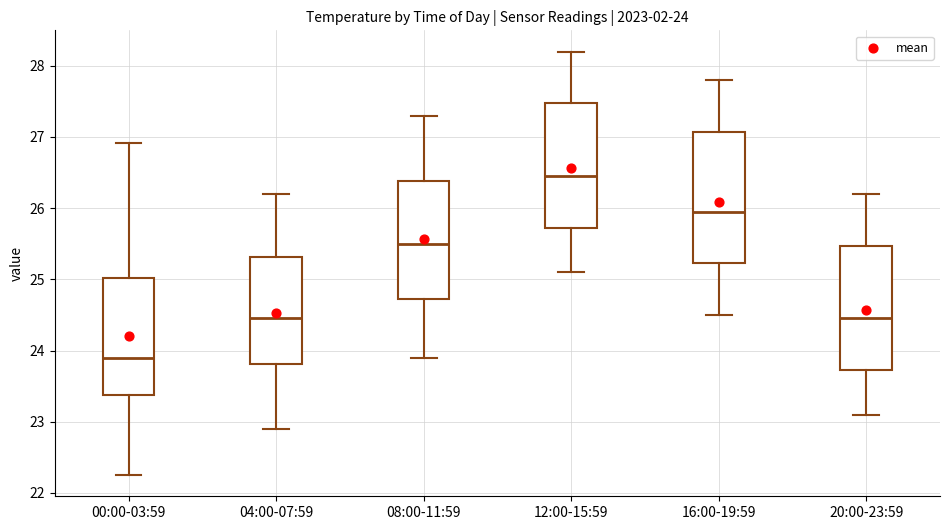

Which box has the lowest median line?

00:00-03:59